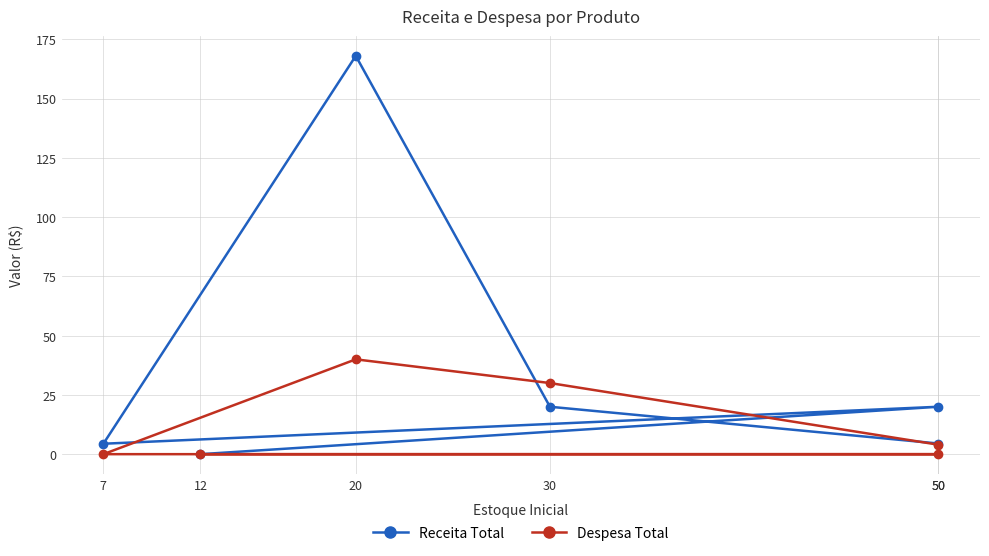

Read the Receita Total value at 50.

20.0